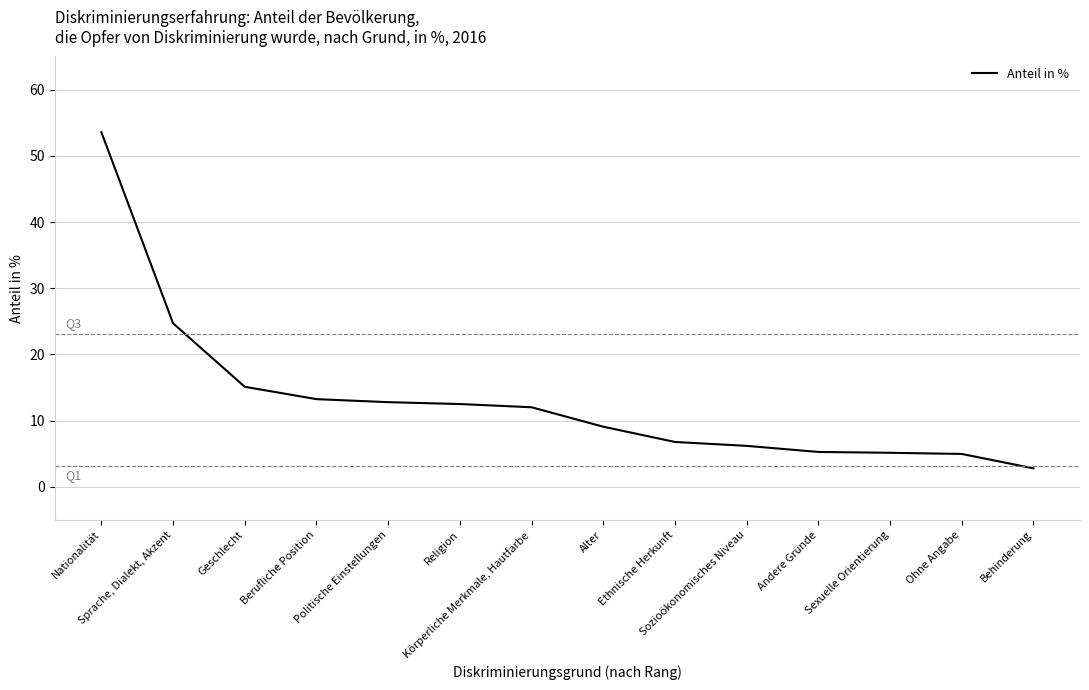

What is the difference between the maximum and minimum values?

50.8